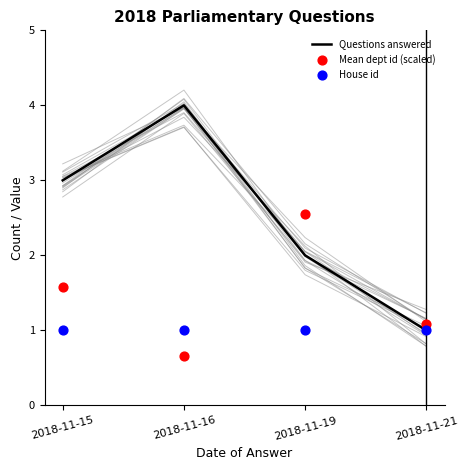

What are all the series names shown in the legend?

Questions answered, Mean dept id (scaled), House id